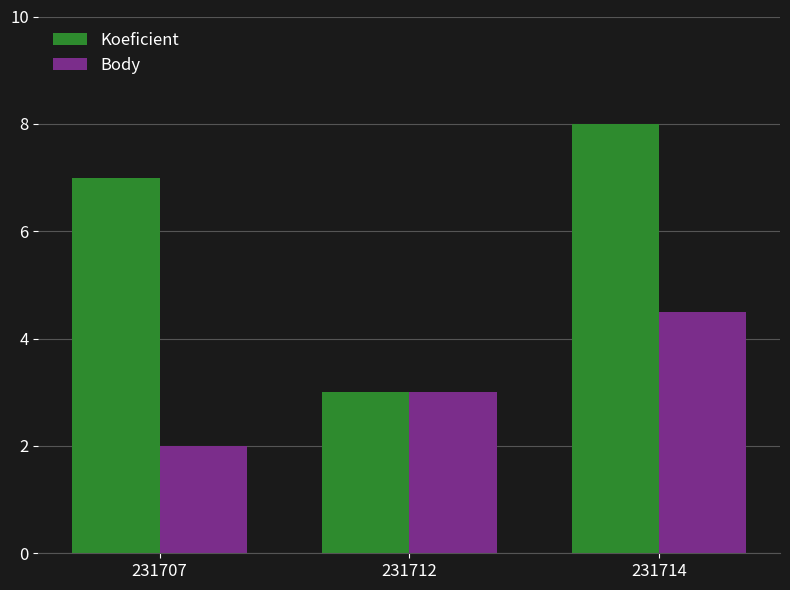

What is the spread (max minus min) of values at 231707?

5.0